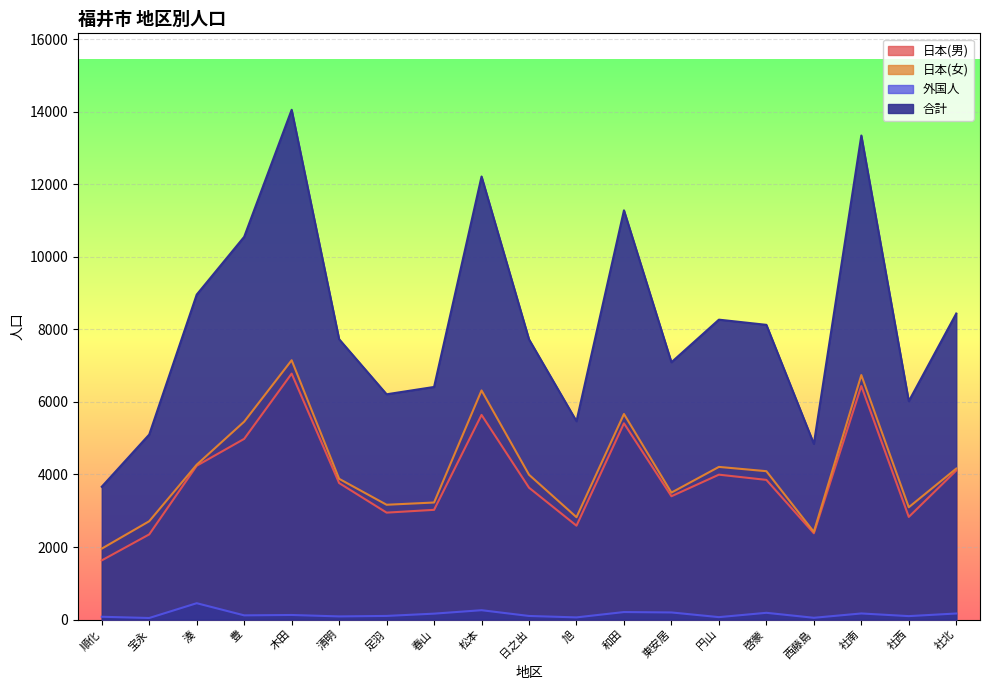

The value of 日本(女) at 足羽 is 902. True or false?

False